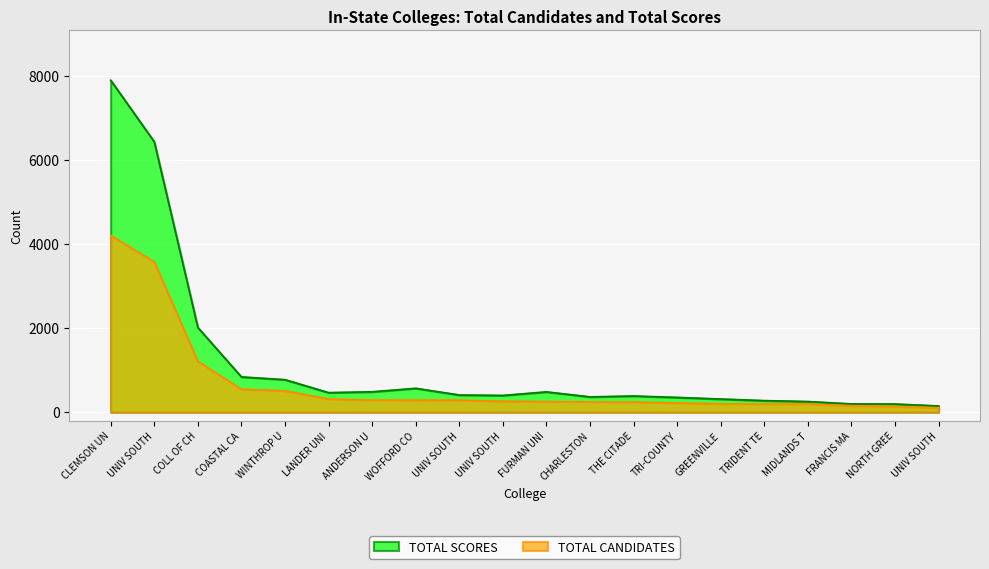

At how many categories does at least one series exceed 7827?

1